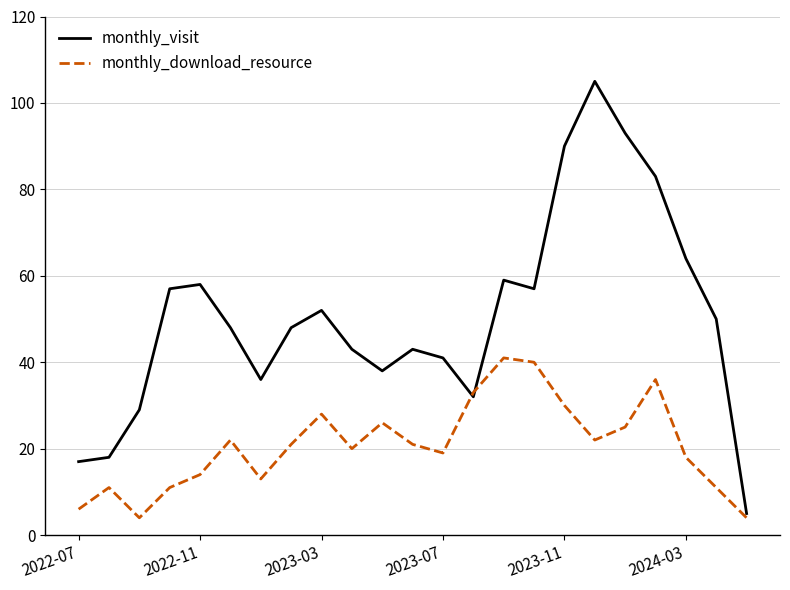

Which series ends up on top after the final intersection of monthly_visit and monthly_download_resource?

monthly_visit